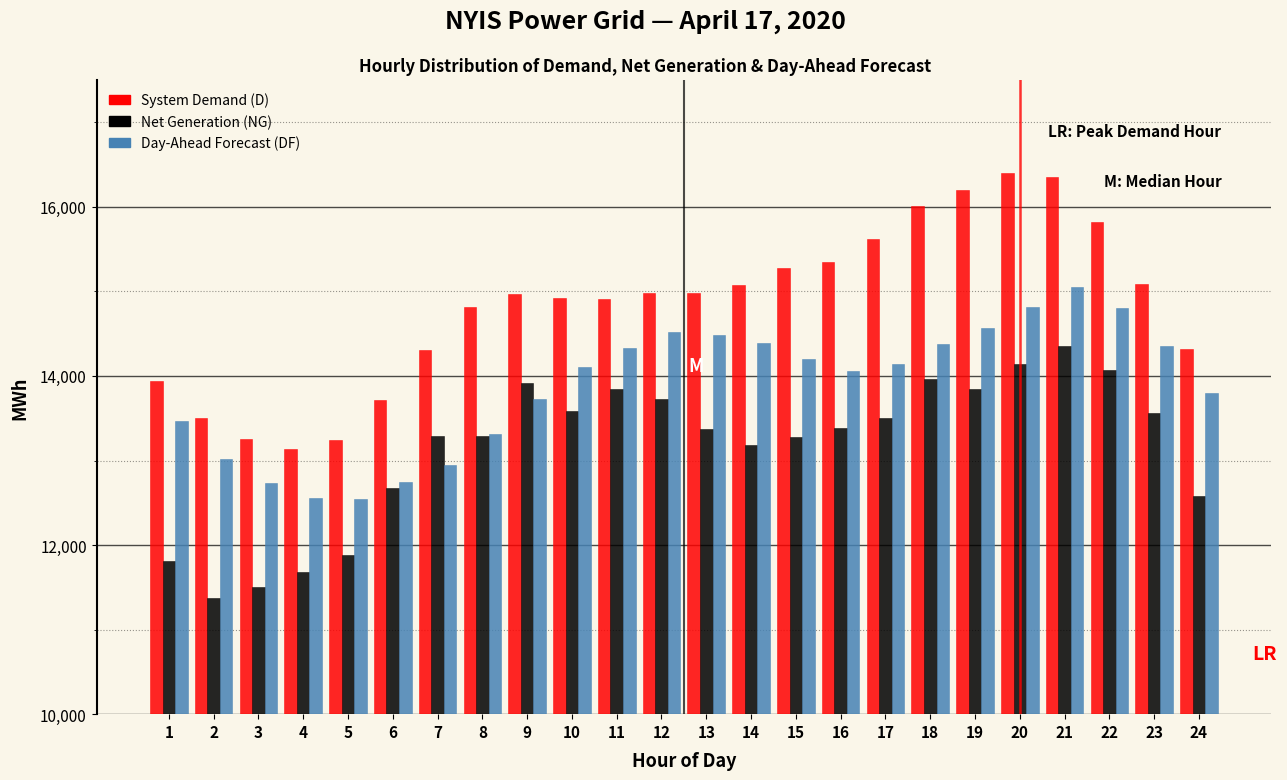

What is the greatest value displayed?

16402